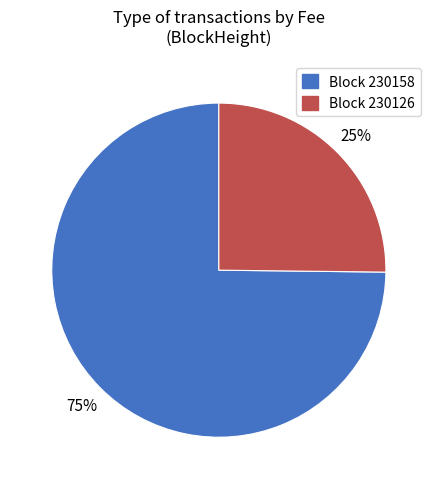

To the nearest percent, what is the average slice percentage?

50%